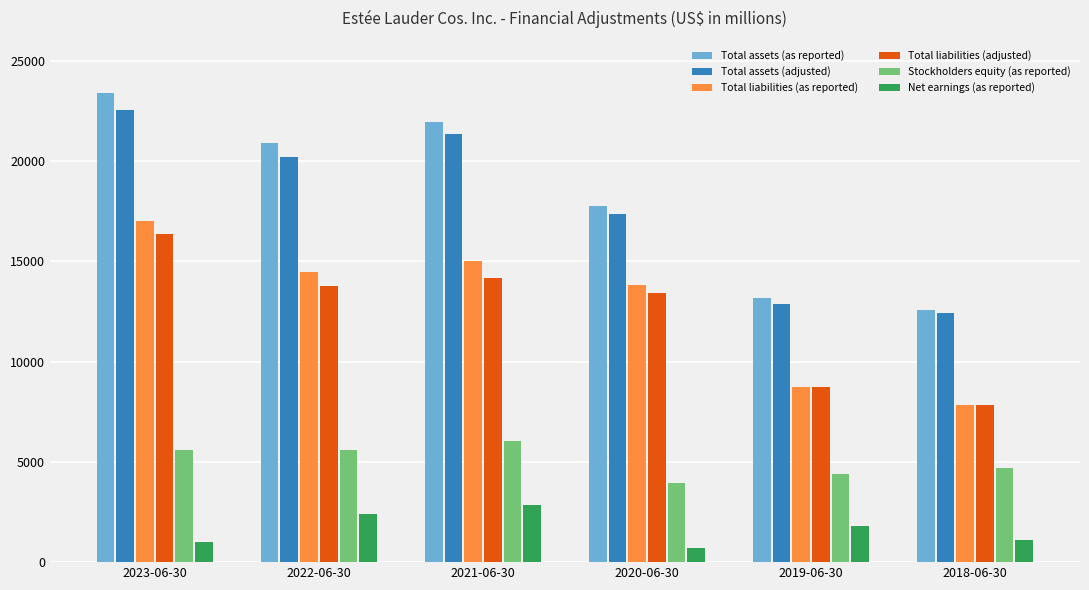

How many distinct data groups are displayed?

6